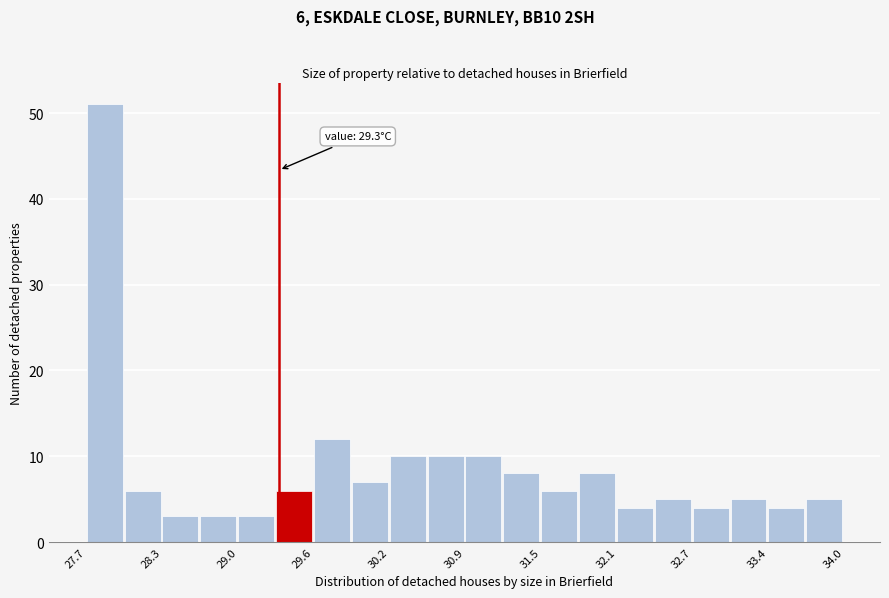

Around what value on the x-axis is the tallest bar? Give the approximate position of its centre, as read against the axis.

27.8